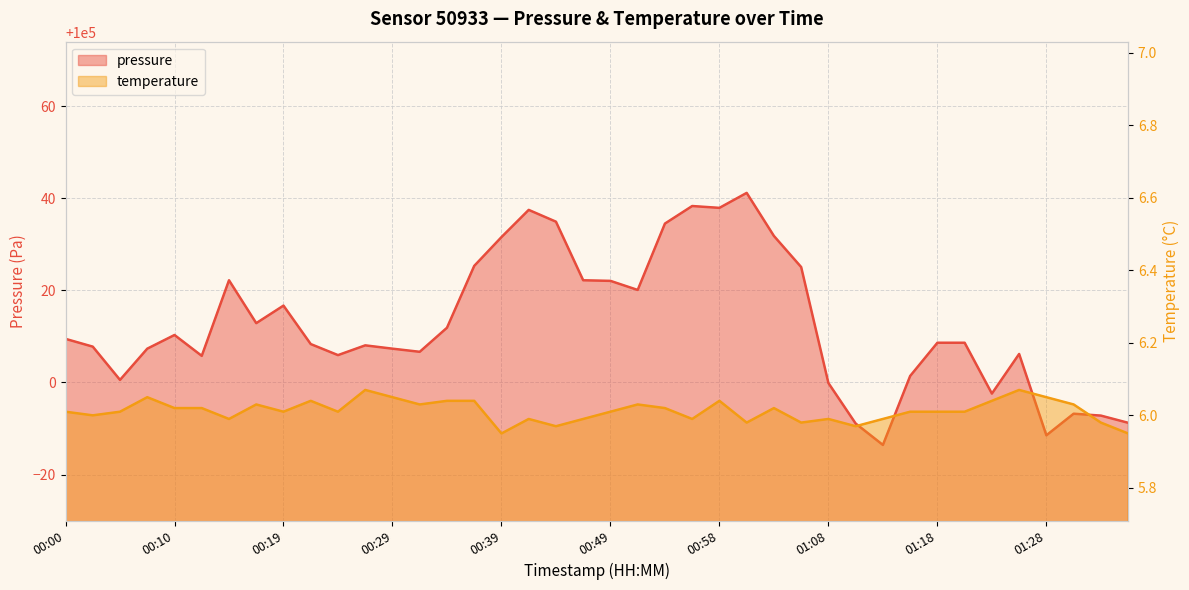

Where is the first local minimum for temperature?

00:02